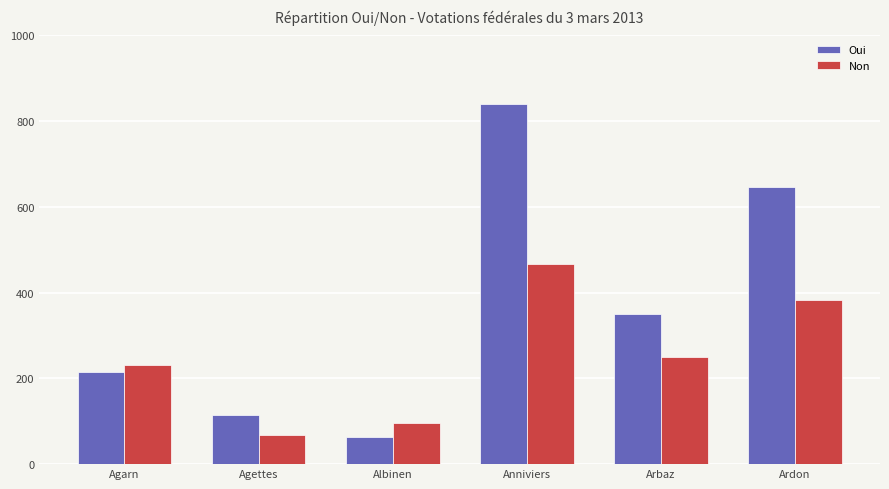

Which series changed the most between Albinen and Ardon?

Oui